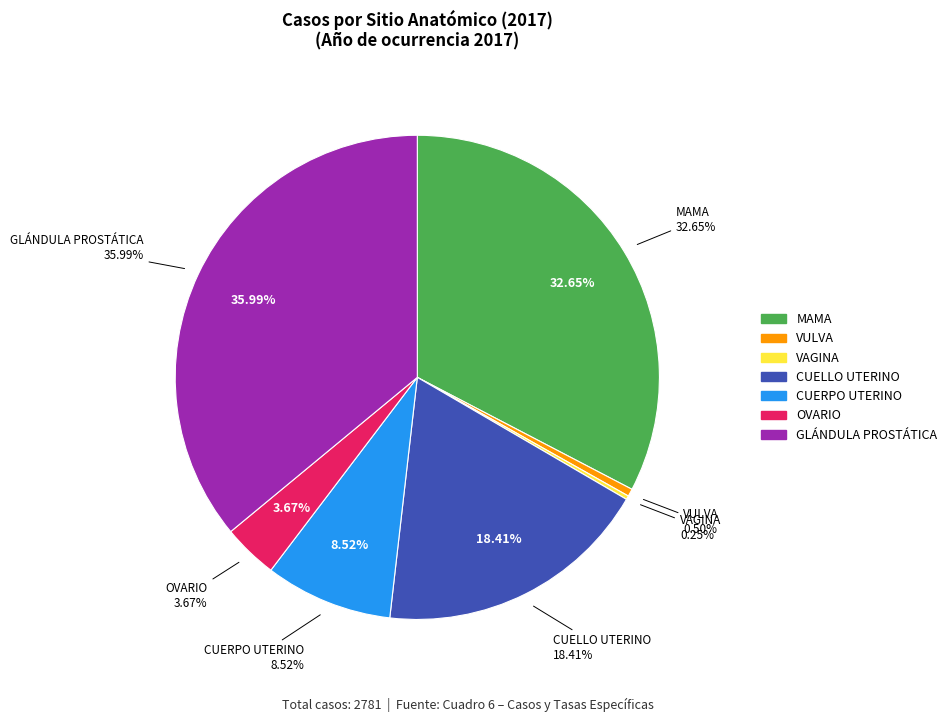

What percentage is NOT represented by VULVA?

99.5%